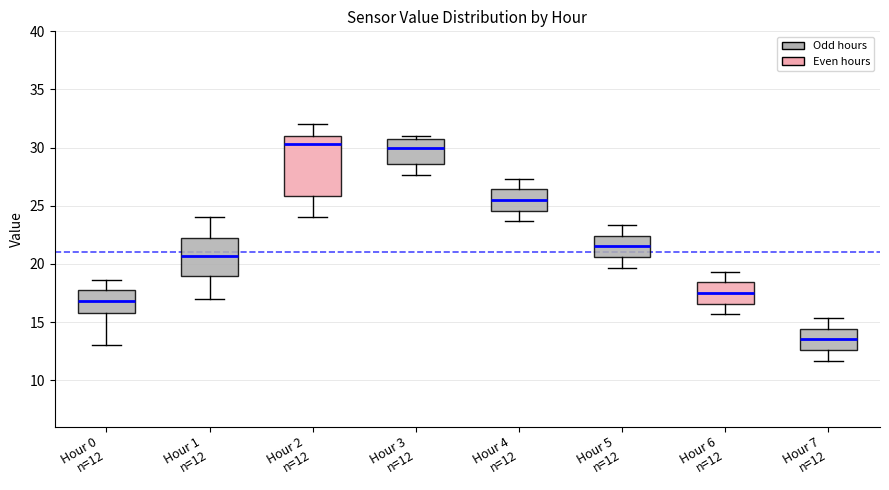

Reading left to right, read every box against the y-axis: the position of its median line, the range the box covers, and the ends of its whiskers. The values are not printed on the chart, so give them approximately, as read against the axis.

Hour 0 n=12: median 17.0, box 16.0 to 18.0, whiskers 13.0 to 18.5
Hour 1 n=12: median 20.5, box 19.0 to 22.5, whiskers 17.0 to 24.0
Hour 2 n=12: median 30.5, box 26.0 to 31.0, whiskers 24.0 to 32.0
Hour 3 n=12: median 30.0, box 28.5 to 31.0, whiskers 27.5 to 31.0 (just above the box's upper edge)
Hour 4 n=12: median 25.5, box 24.5 to 26.5, whiskers 23.5 to 27.5
Hour 5 n=12: median 21.5, box 20.5 to 22.5, whiskers 19.5 to 23.5
Hour 6 n=12: median 17.5, box 16.5 to 18.5, whiskers 15.5 to 19.5
Hour 7 n=12: median 13.5, box 12.5 to 14.5, whiskers 11.5 to 15.5